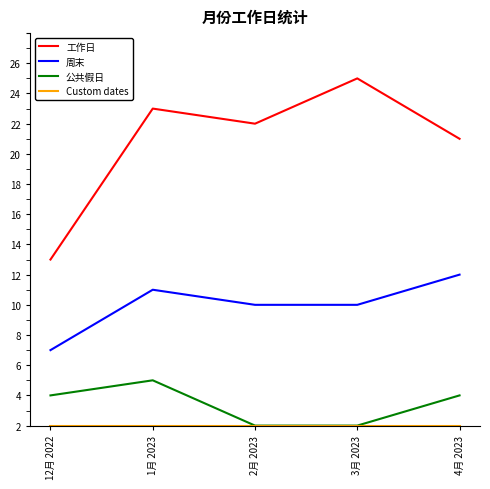

Is this an area chart (filled region under the line)?

No